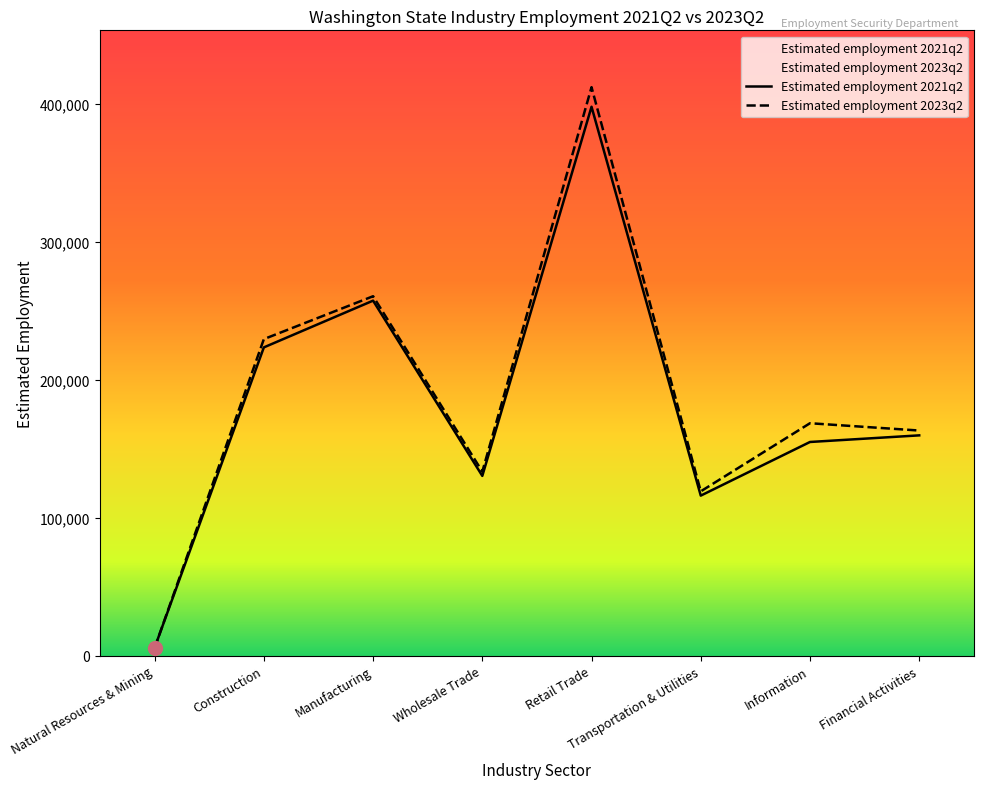

Is it true that Estimated employment 2023q2 equals 216925 at Financial Activities?

False